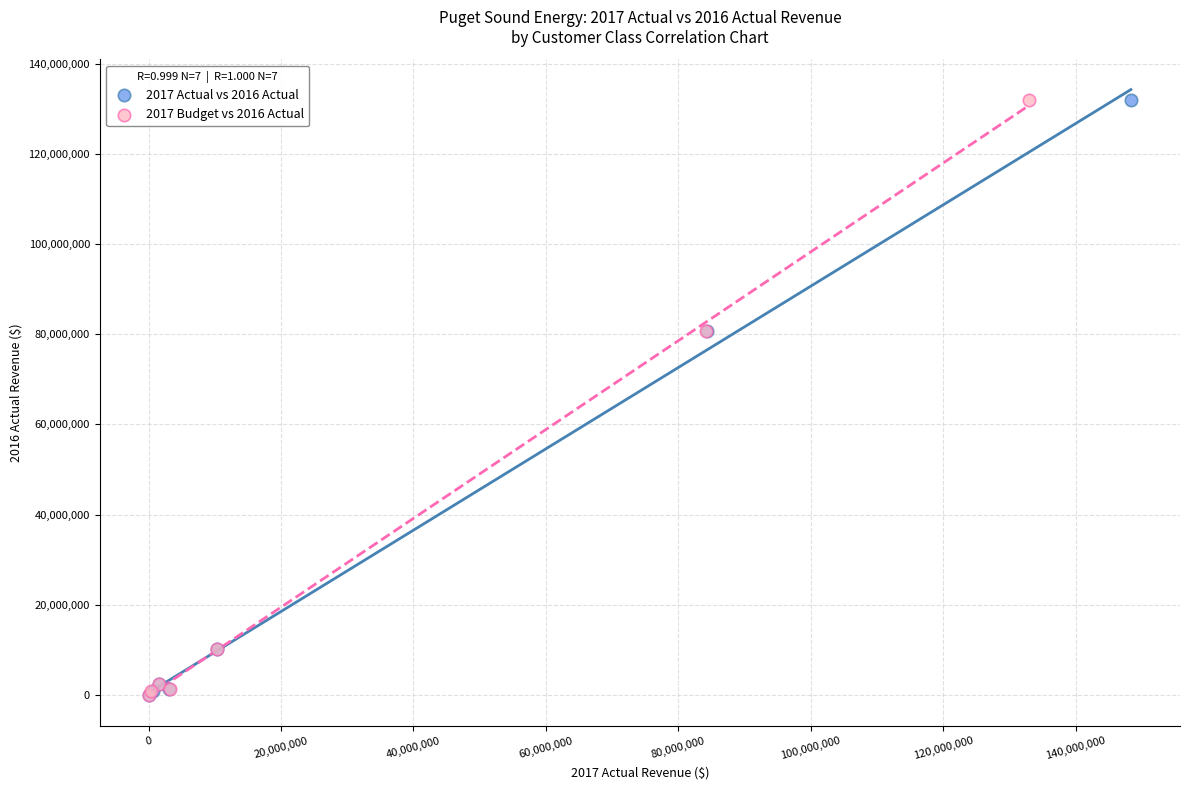

What are all the series names shown in the legend?

2017 Actual vs 2016 Actual, 2017 Budget vs 2016 Actual